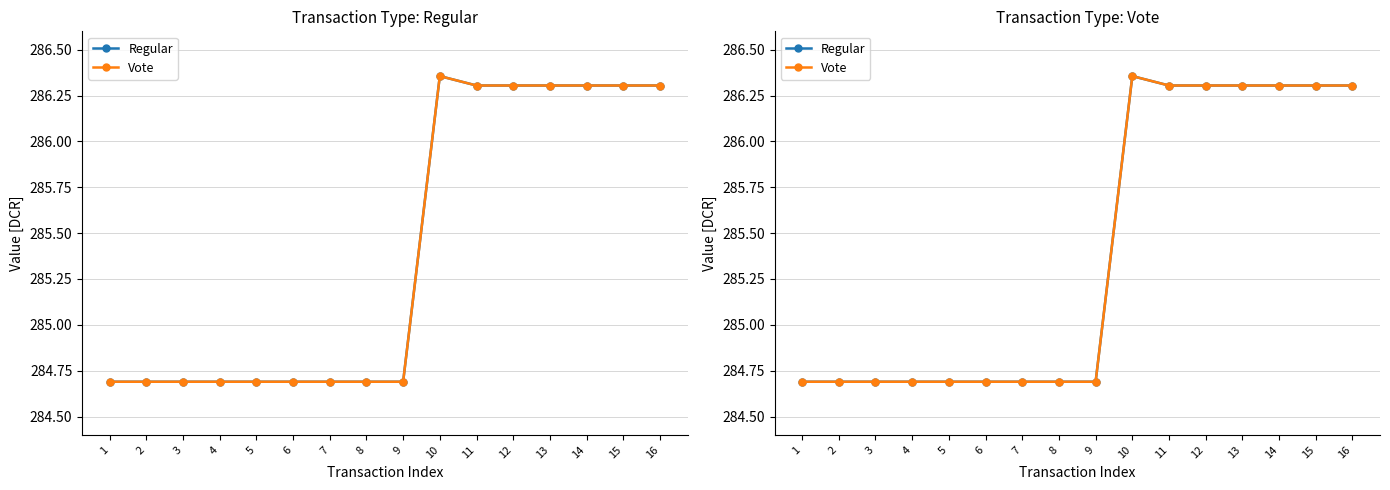

Is it true that Regular equals 284.7 at 9?

True